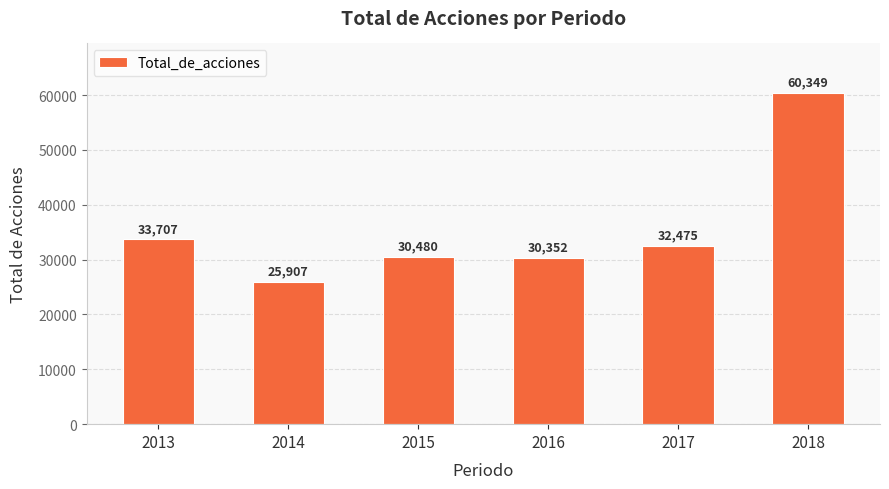

Where does the data first go above 32475?

2013